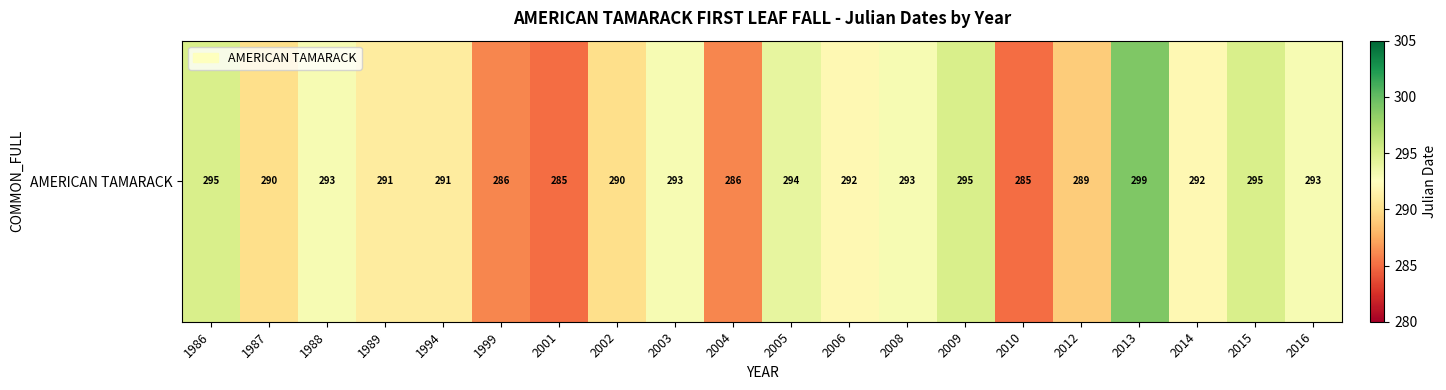

Reading right to left, what are all the values shown in this chart?

293	295	292	299	289	285	295	293	292	294	286	293	290	285	286	291	291	293	290	295